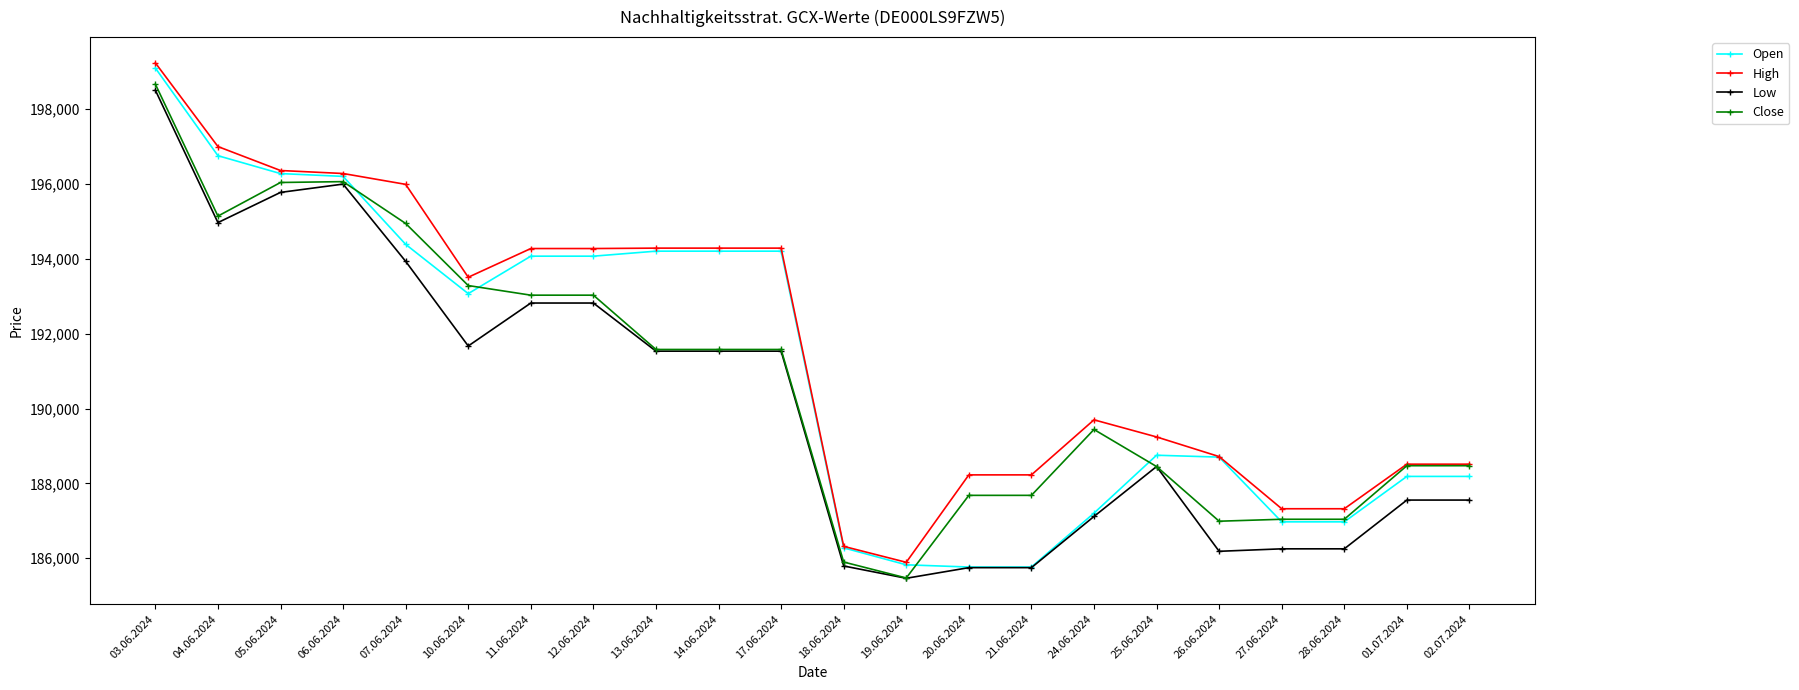

List the series in order of their peak value, highest first.

High, Open, Close, Low